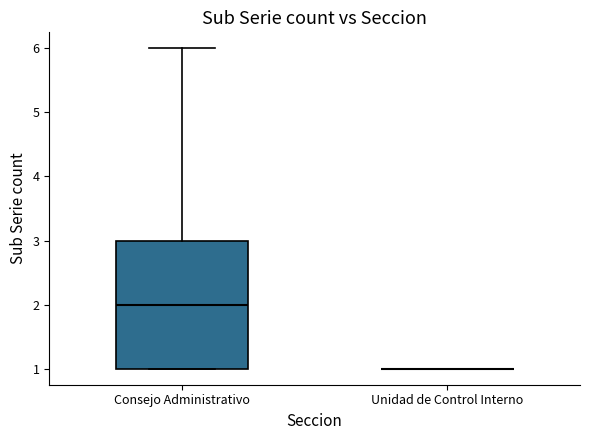

Reading left to right, transcribe this box plot: for each box, give where its median line is, the range the box spans, and where its two whiskers end, as read against the y-axis. The values are not printed on the chart, so give them approximately, as read against the axis.

Consejo Administrativo: median 2, box 1 to 3, whiskers 1 to 6
Unidad de Control Interno: box collapsed to a line at 1, whiskers 1 to 1